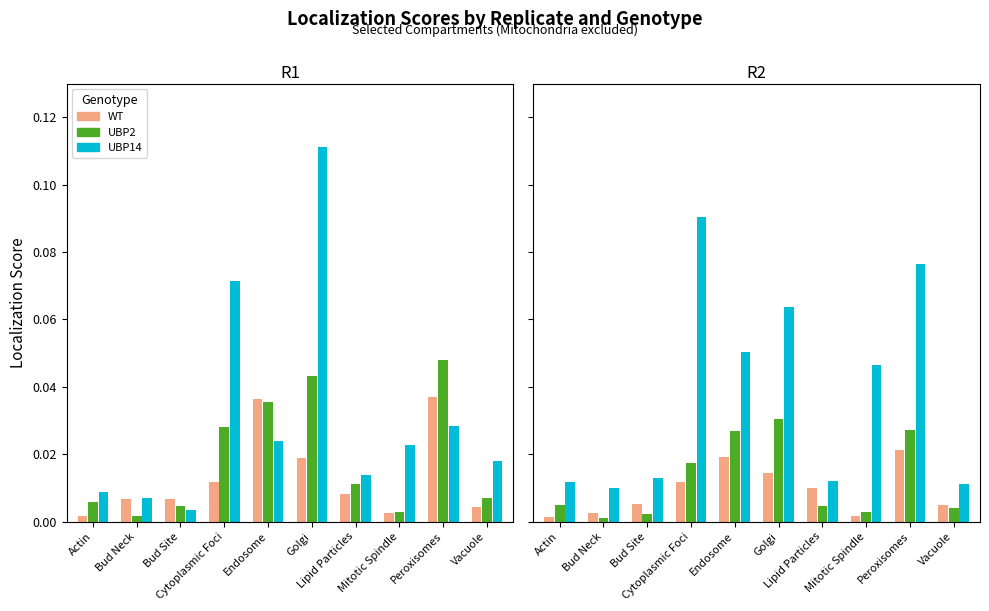

What is the label of the 10th bar from the right?

Actin